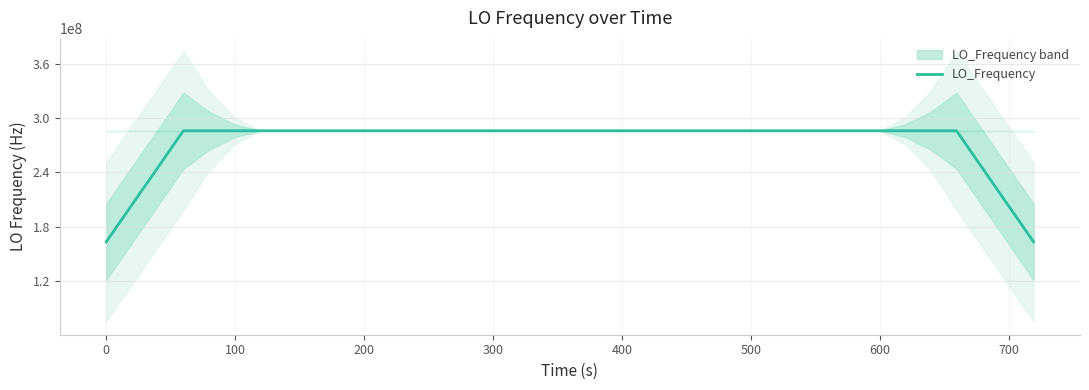

How many points are higher than both their immediate neighbors (excluding endpoints)?

10